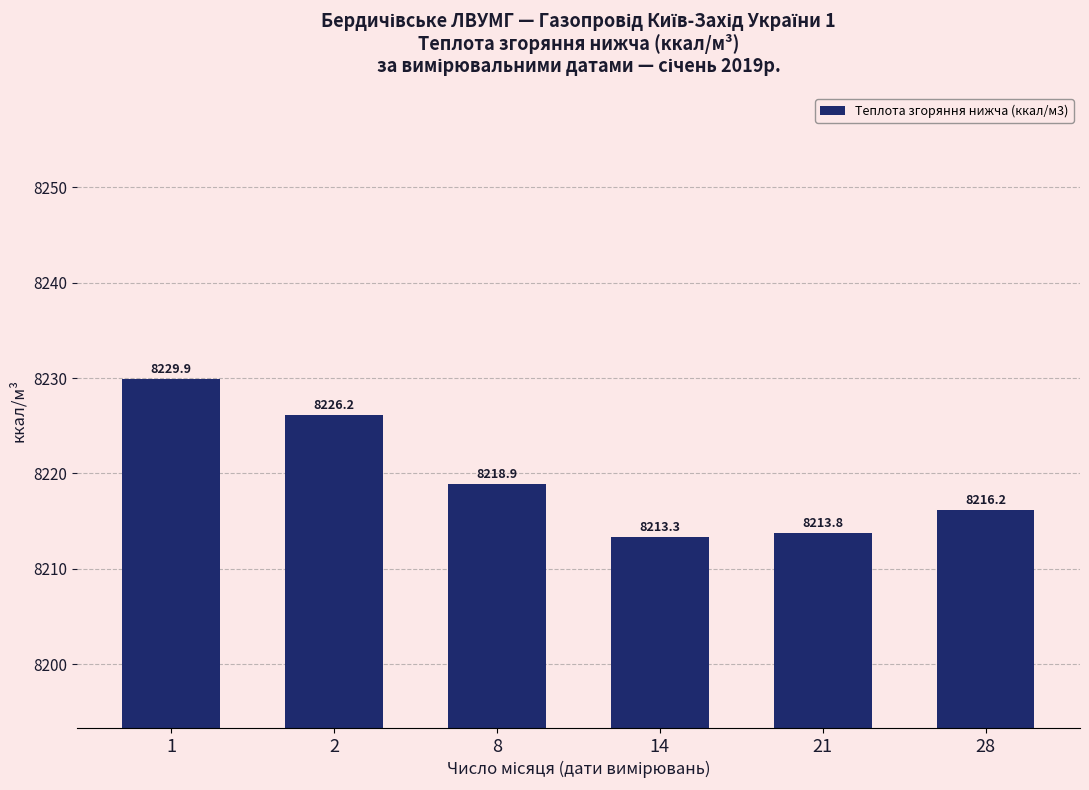

What is the value of the 5th bar from the left?

8213.8